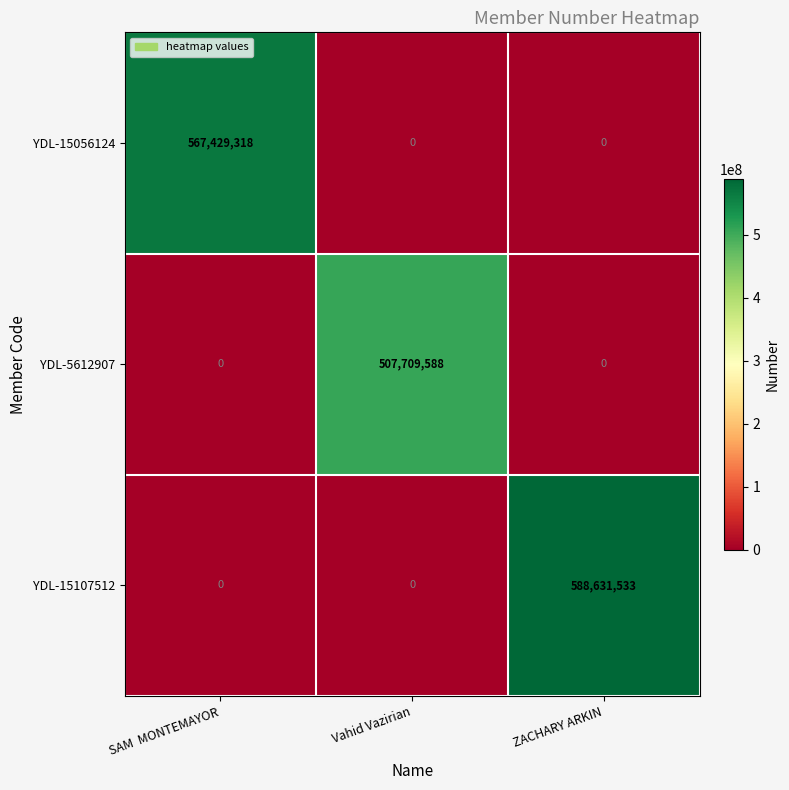

What is the maximum value for YDL-5612907?

507709588